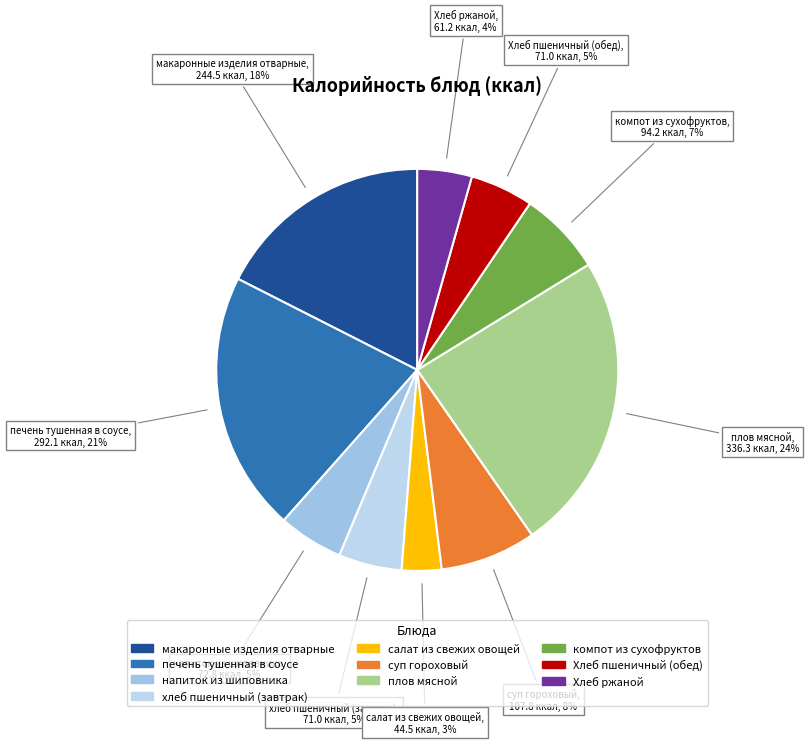

Which slice is the smallest?

салат из свежих овощей